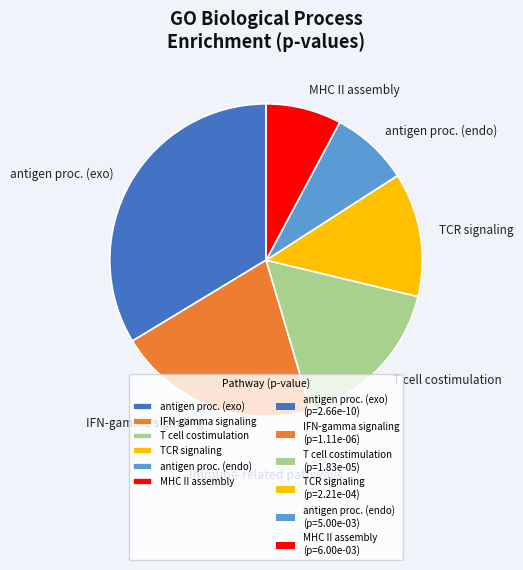

Count the number of slices in the pie.

6